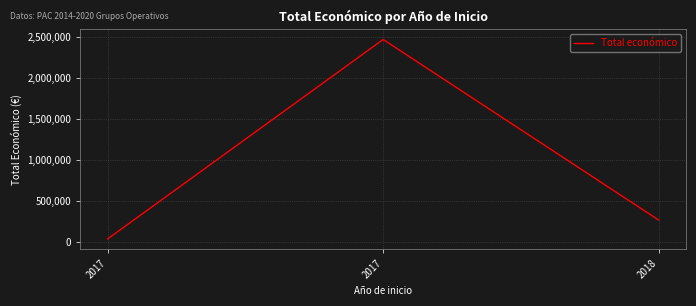

How many lines are shown in the chart?

1